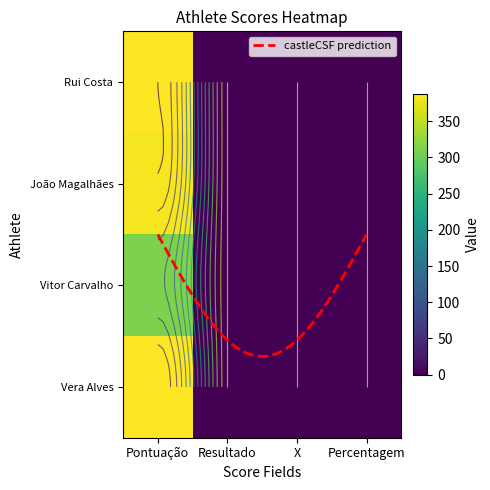

Reading left to right, transcribe all the data shown in this chart.

Rui Duarte Alves da Costa: Pontuação=387	Resultado=0	X=0	Percentagem=0
João Filipe Rego Queiroz Magalhães: Pontuação=382	Resultado=0	X=0	Percentagem=0
Vitor Manuel Costa Carvalho: Pontuação=311	Resultado=0	X=0	Percentagem=0
Vera Mónica Rego Alves: Pontuação=386	Resultado=0	X=0	Percentagem=0